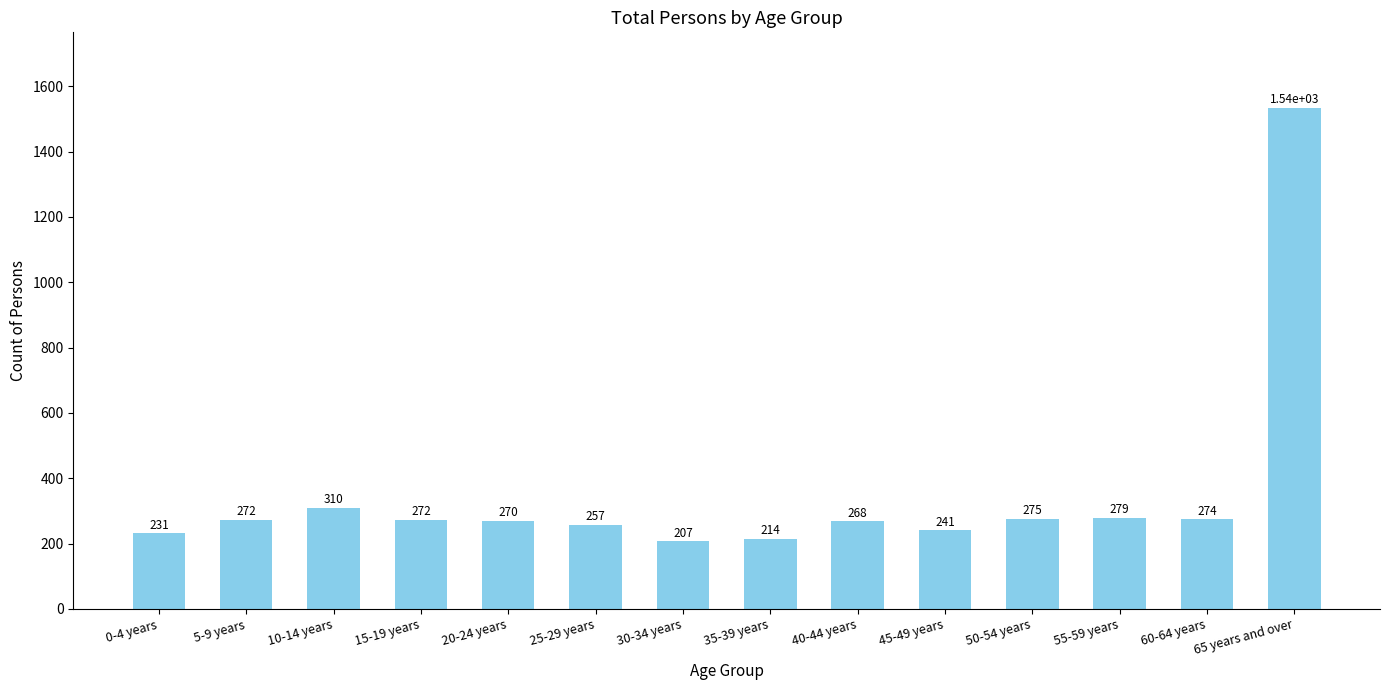

Reading left to right, extract all data points from this chart.

231	272	310	272	270	257	207	214	268	241	275	279	274	1535